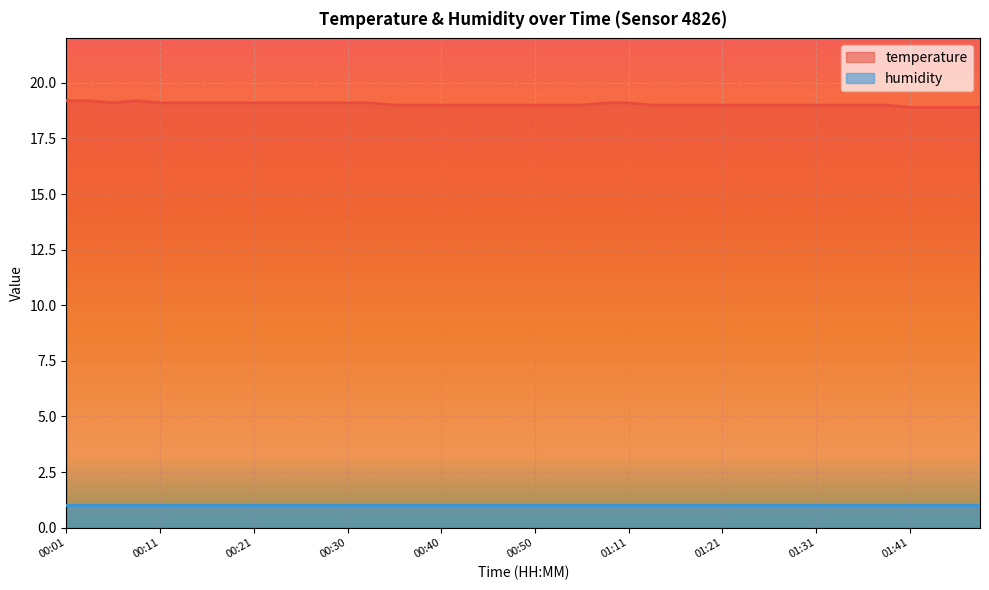

Reading left to right, what are all the values shown in this chart?

19.2	19.2	19.1	19.2	19.1	19.1	19.1	19.1	19.1	19.1	19.1	19.1	19.1	19.1	19.0	19.0	19.0	19.0	19.0	19.0	19.0	19.0	19.0	19.1	19.1	19.0	19.0	19.0	19.0	19.0	19.0	19.0	19.0	19.0	19.0	19.0	18.9	18.9	18.9	18.9